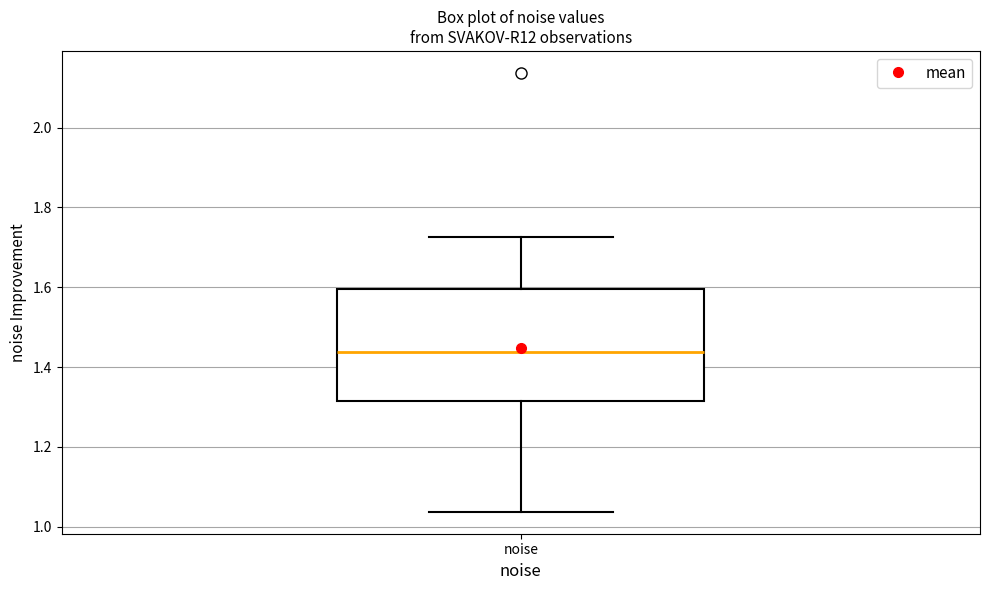

Transcribe this box plot: give where the median line is, the range the box spans, and where the two whiskers end, as read against the y-axis. The values are not printed on the chart, so give them approximately, as read against the axis.

median 1.44, box 1.32 to 1.60, whiskers 1.04 to 1.72